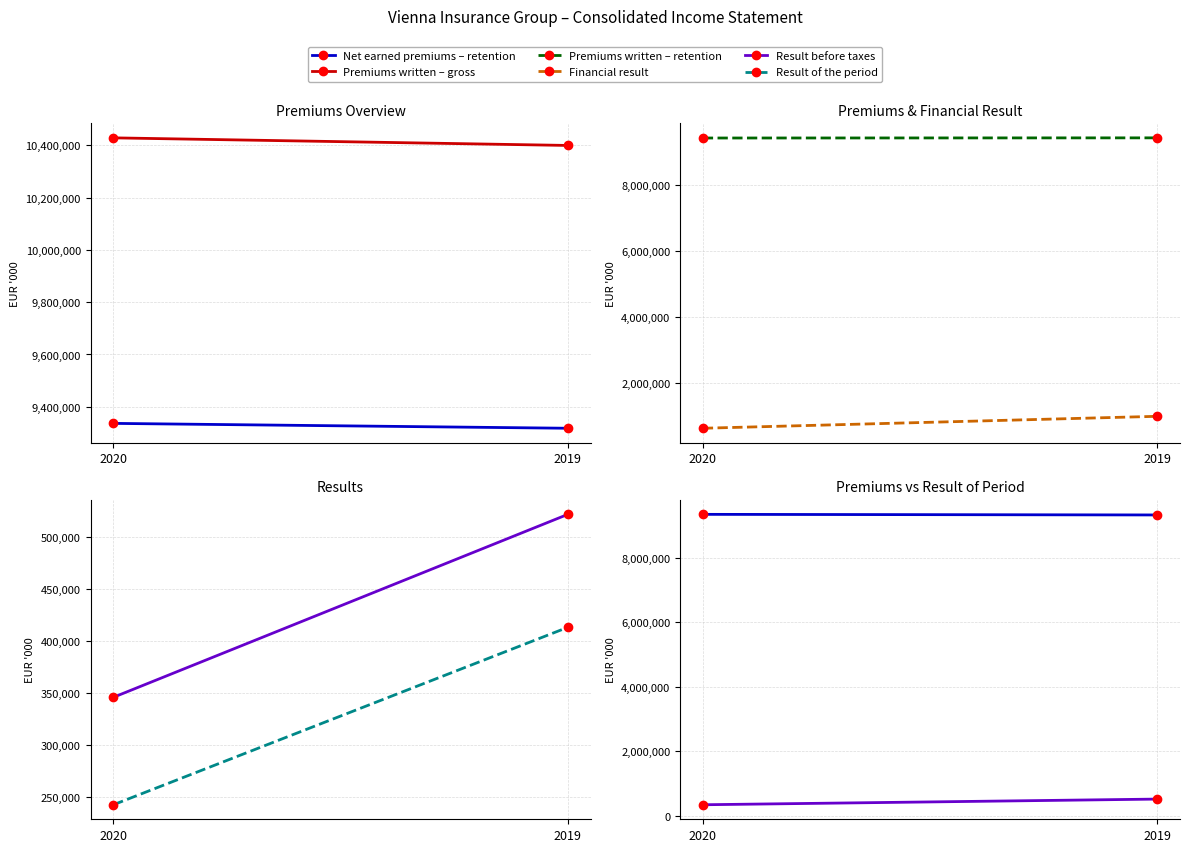

The Net earned premiums – retention series shows 9317929 at 2019. True or false?

True